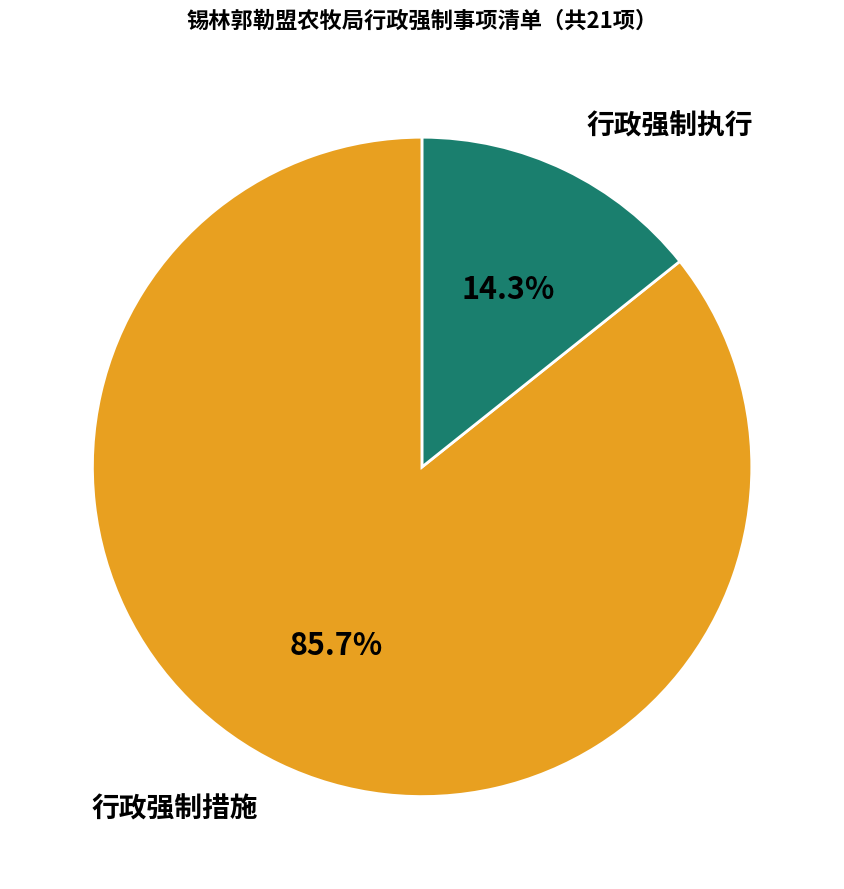

Is the sum of 行政强制措施 and 行政强制执行 greater than half?

Yes